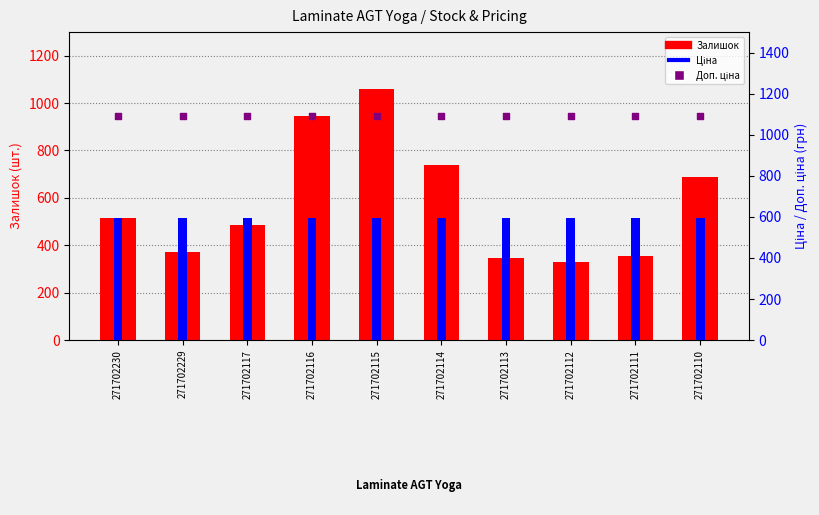

Is the value of Ціна at 271702229 greater than the value of Залишок at 271702111?

Yes